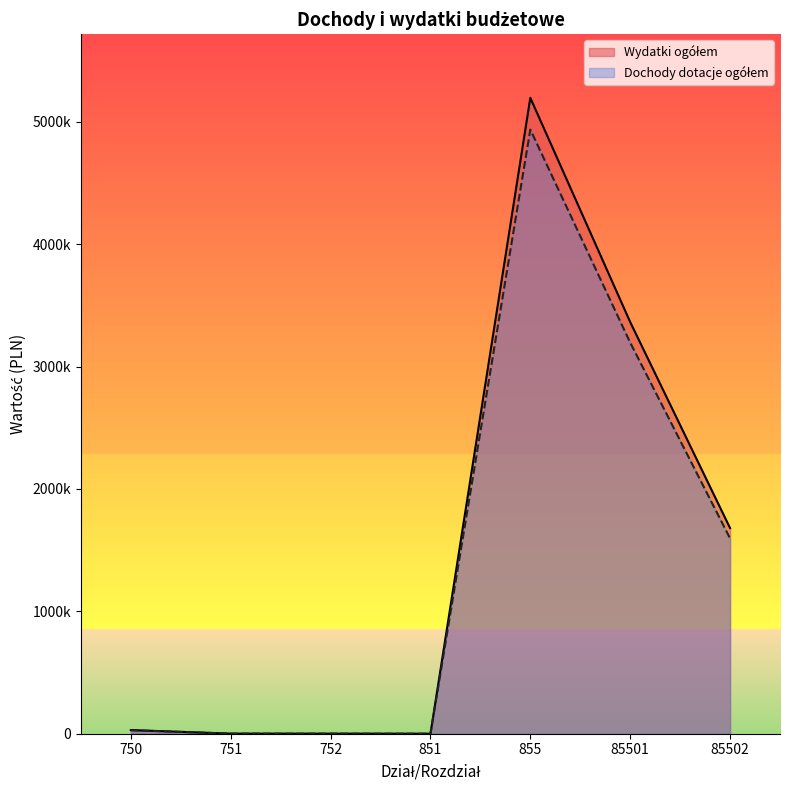

Reading right to left, what are all the values shown in this chart?

Wydatki ogółem: 85502=1680048.0	85501=3363840.0	855=5196091.0	851=151.0	752=600.0	751=814.0	750=29938.0
Dochody dotacje ogółem: 85502=1596045.6	85501=3195648.0	855=4936286.5	851=143.4	752=570.0	751=773.3	750=28441.1